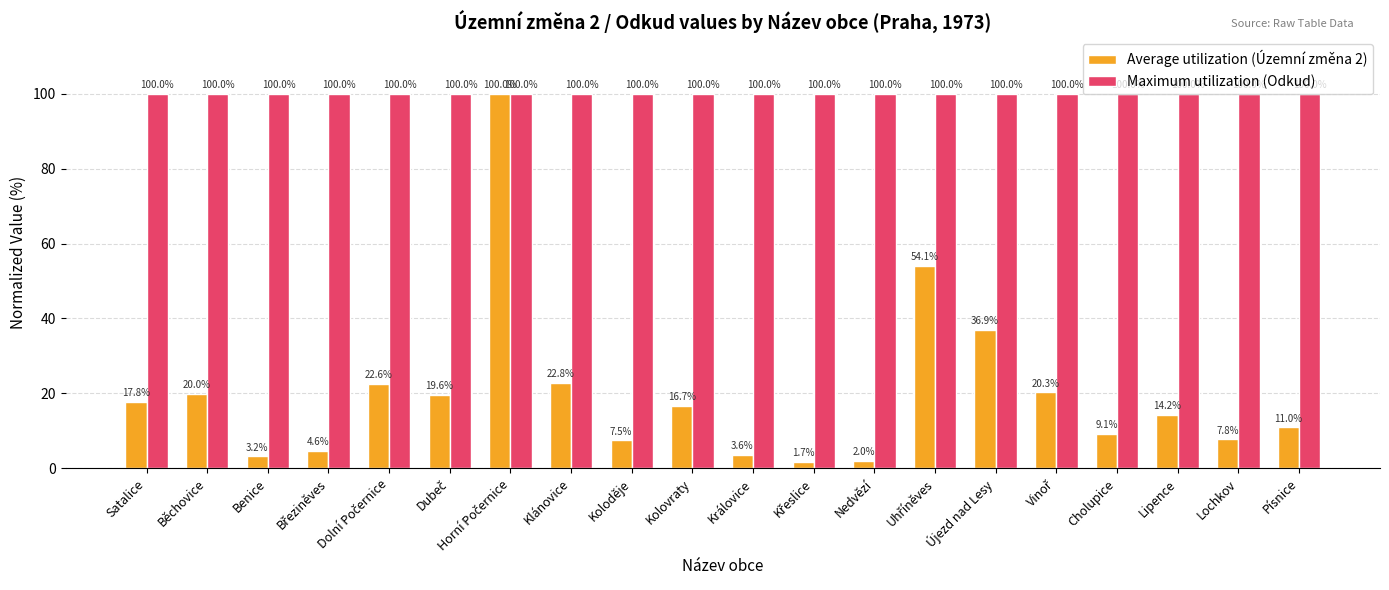

How many categories are shown in the chart?

20